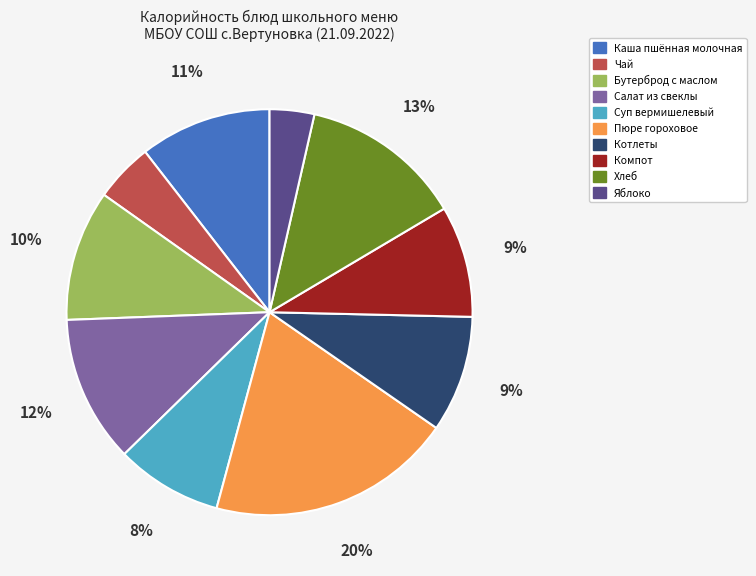

To the nearest percent, what is the average slice percentage?

10%